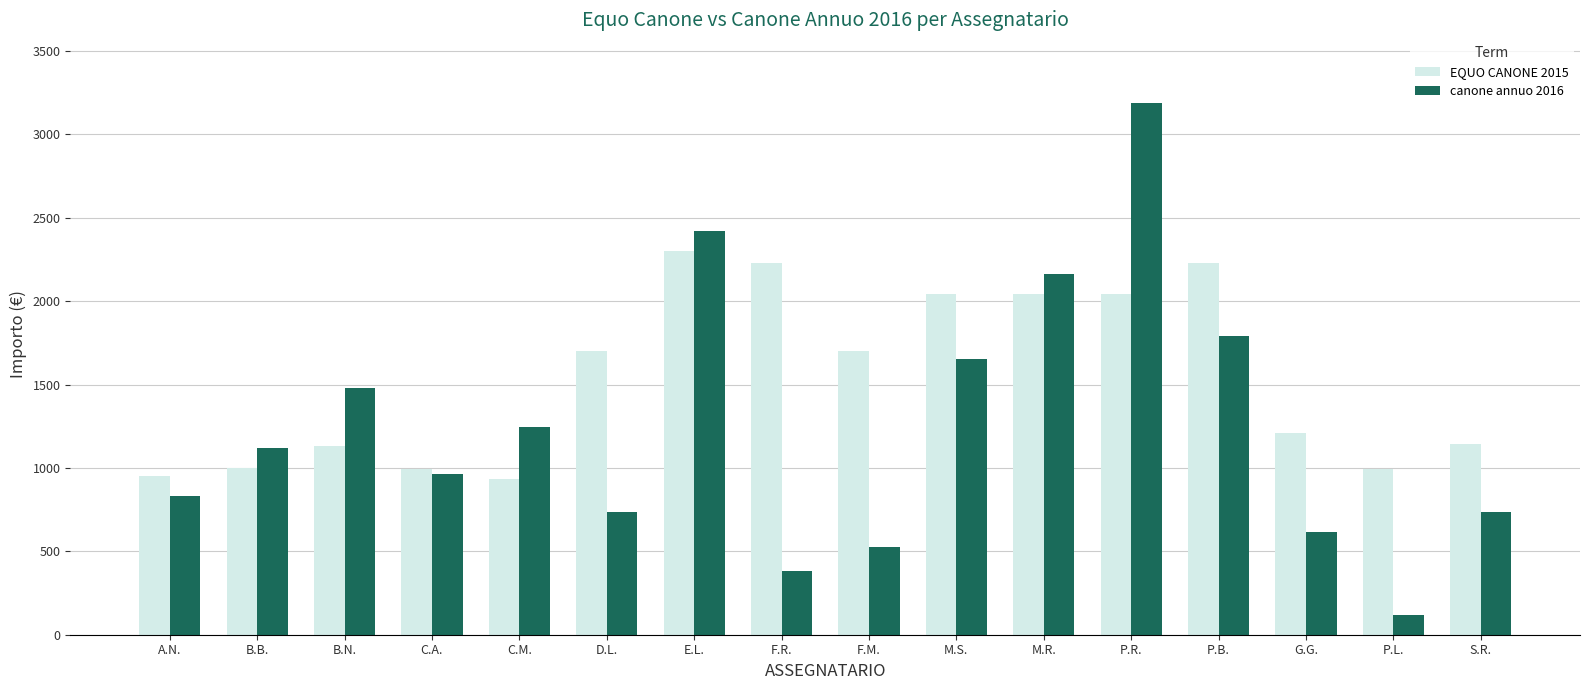

Count the number of data series in this chart.

2